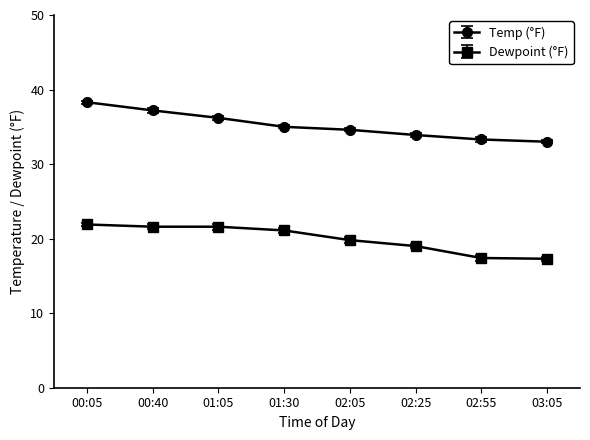

What is the label of the 5th point from the right?

01:30